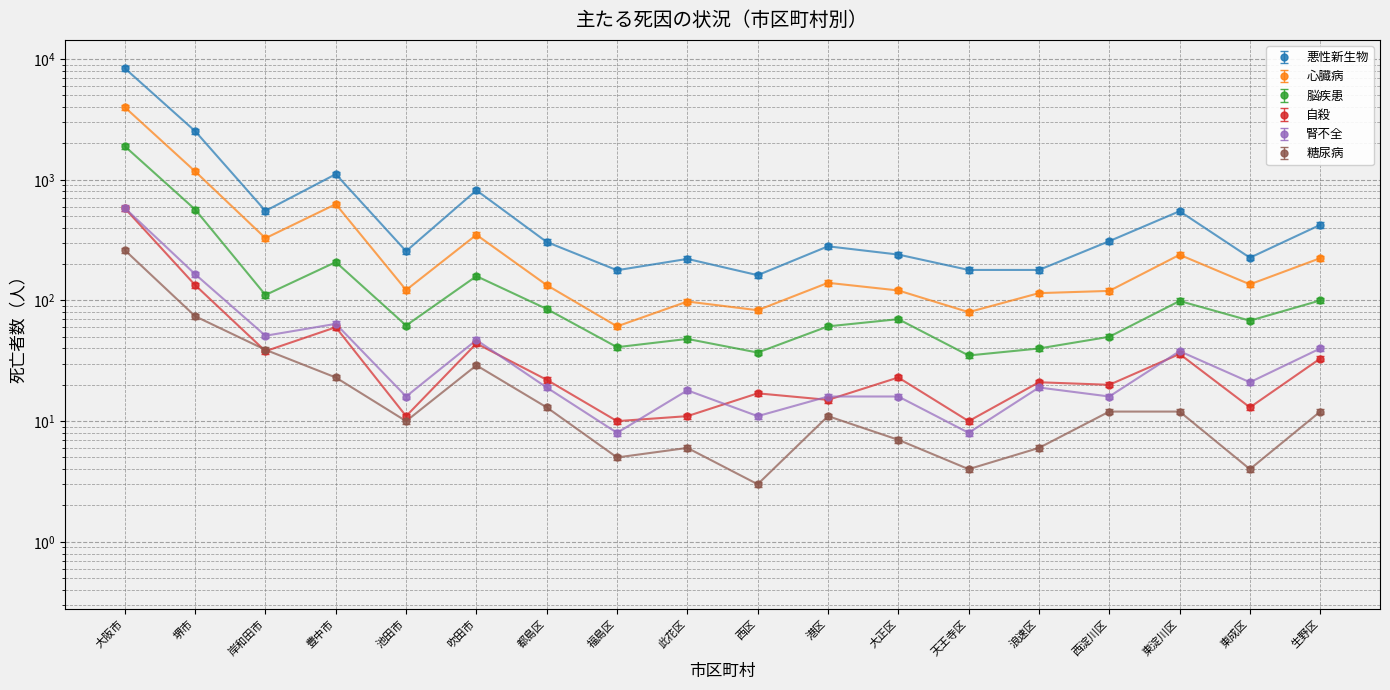

What is the label of the 15th point from the right?

豊中市